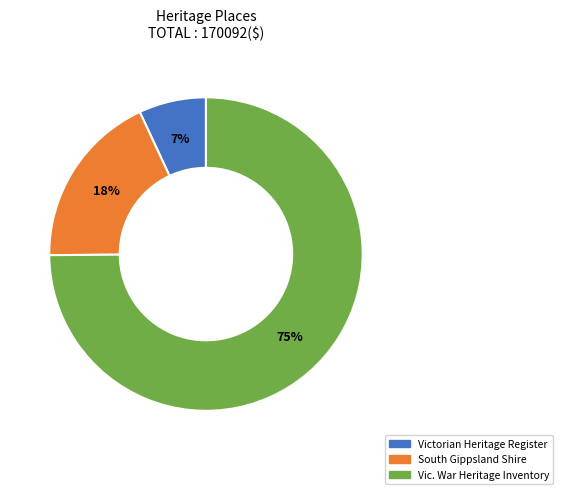

Is there any slice that represents more than half of the pie?

Yes